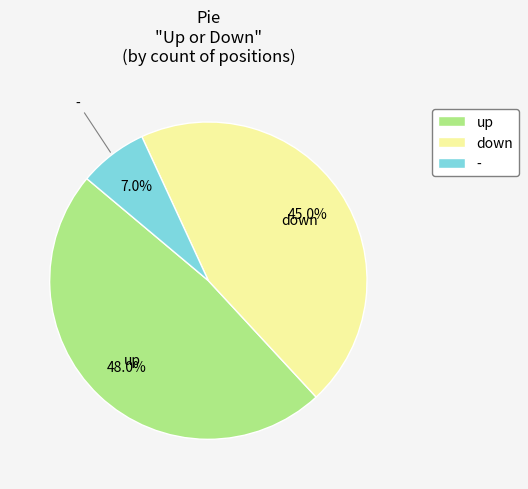

To the nearest percent, what is the combined percentage of - and down?

52%